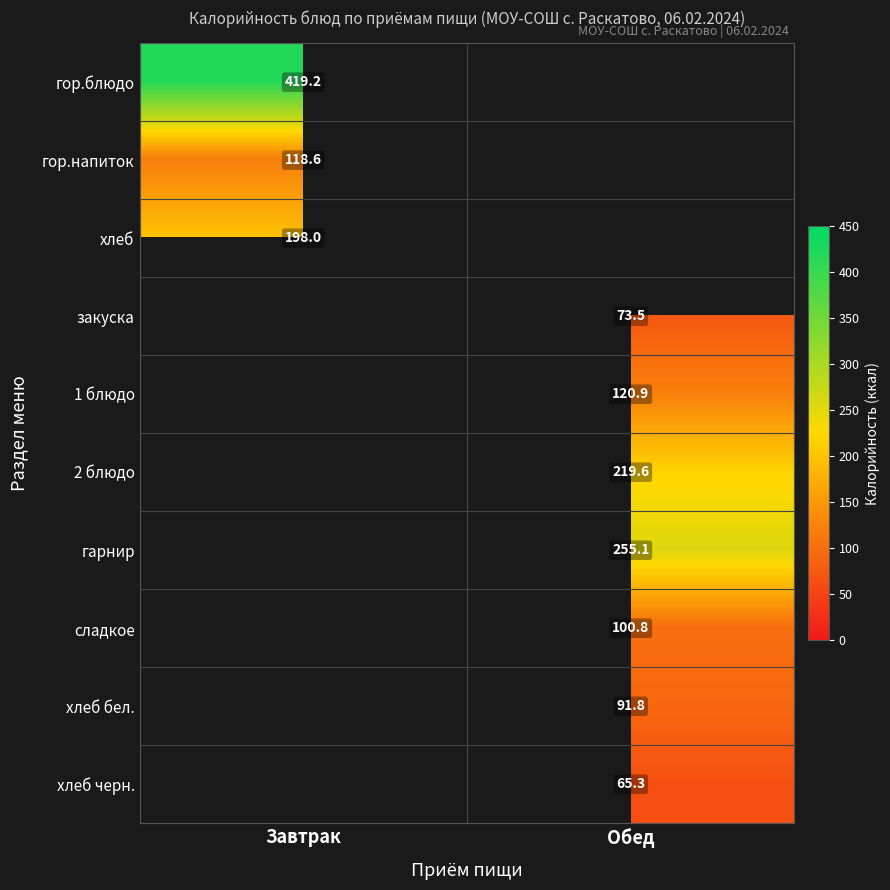

The value of хлеб at Завтрак is 314.5. True or false?

False